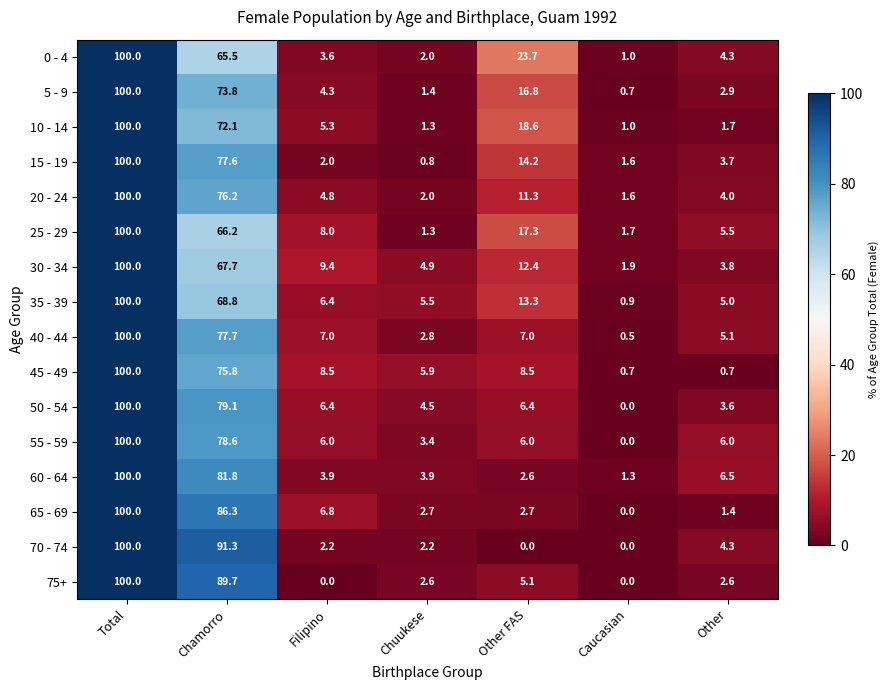

Is it true that 35 - 39 equals 100.0 at Total?

True